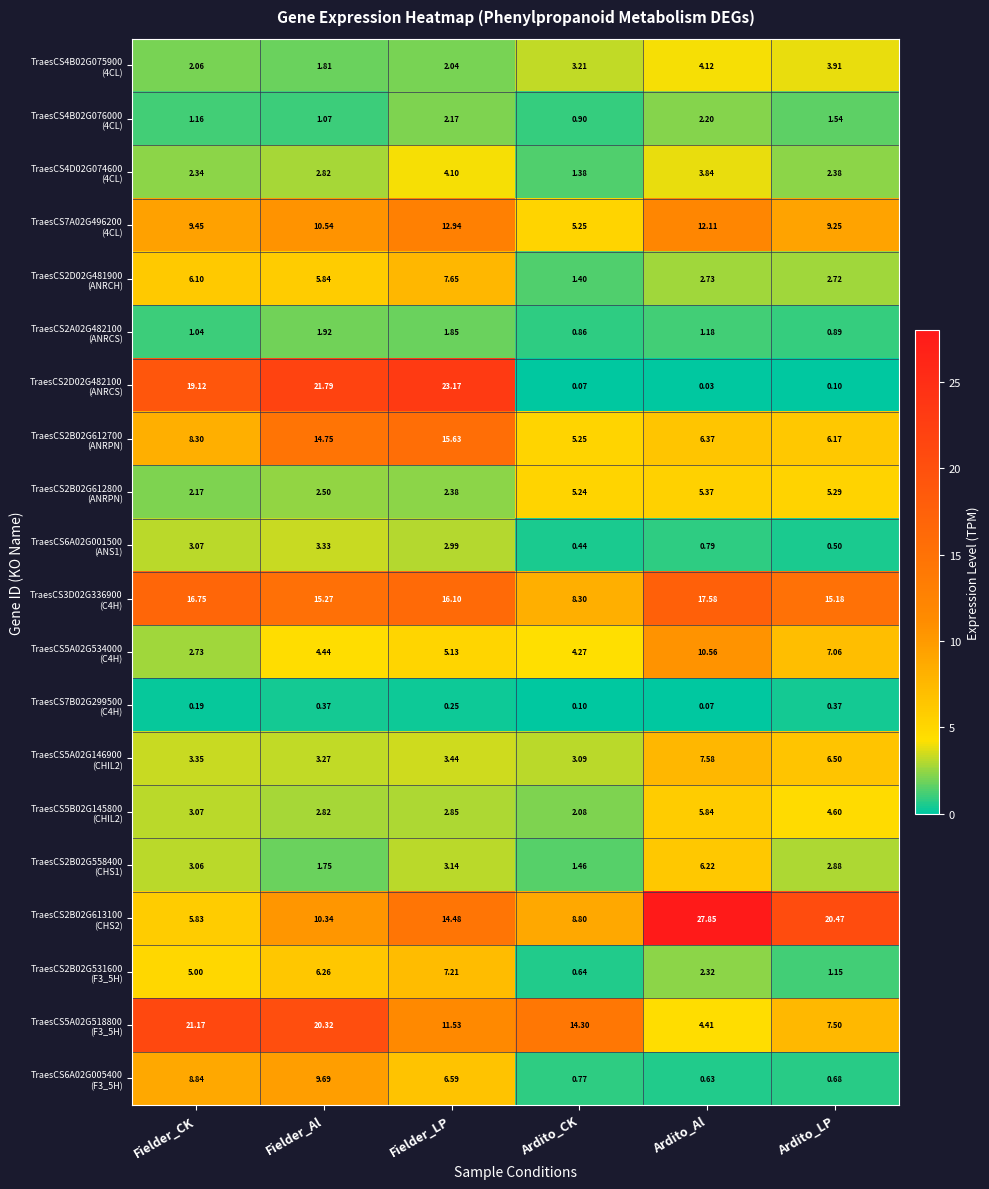

At which category does the chart reach its minimum across all series?

Ardito_Al